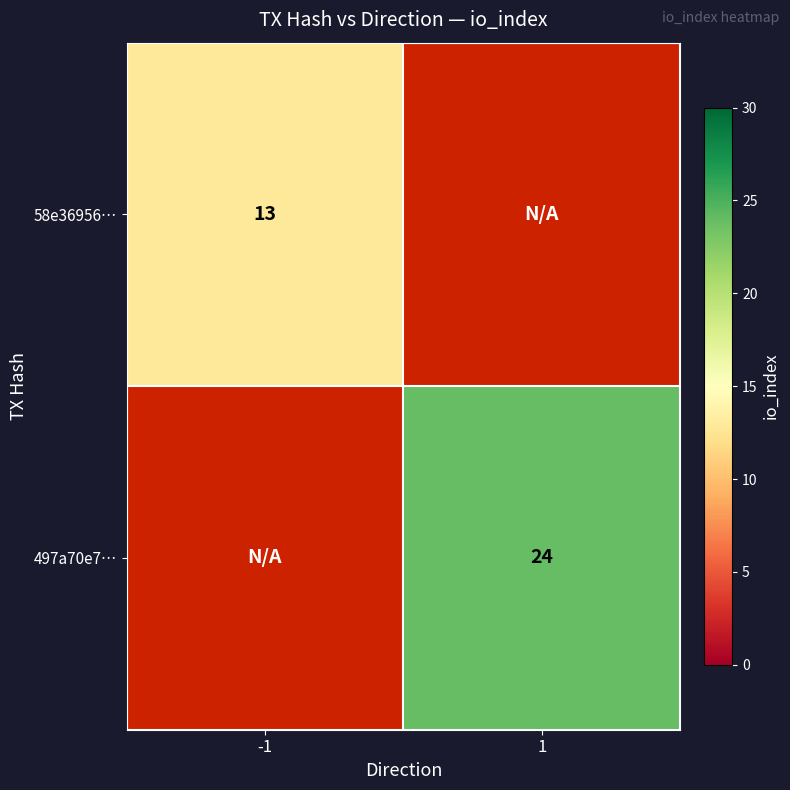

The value of 497a70e7… at 1 is 6. True or false?

False